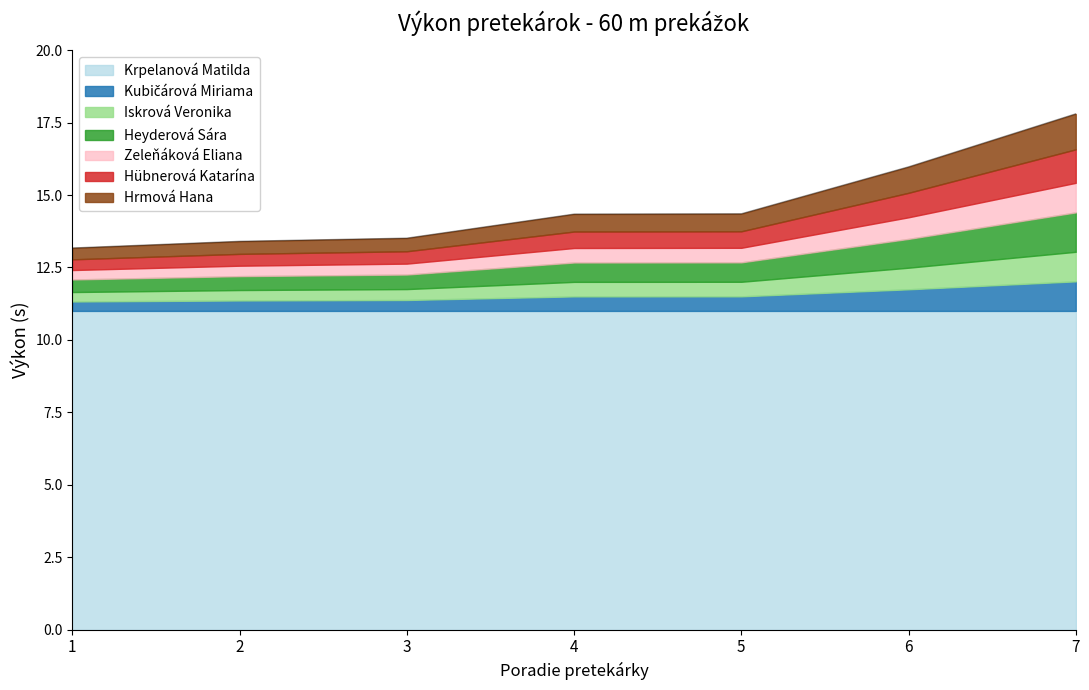

The chart shows a value of 4.7 at 3. True or false?

False